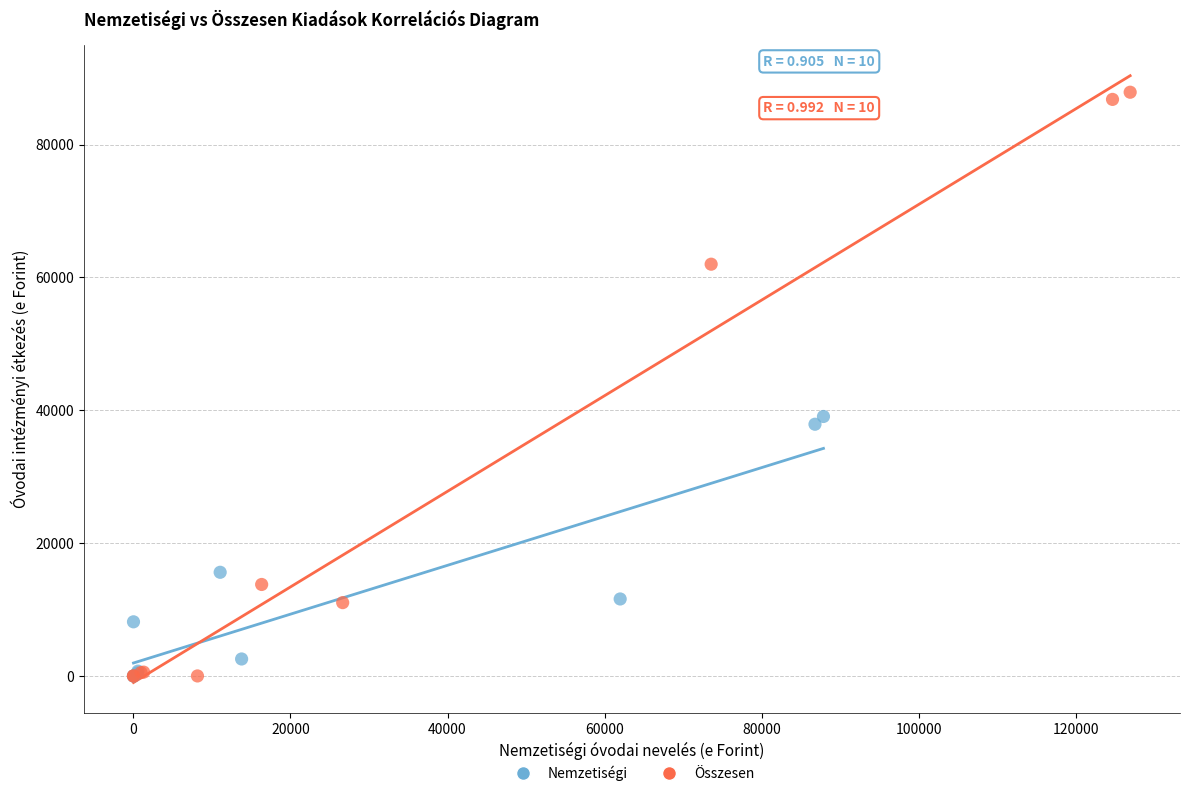

Which series contains the highest Y value?

Összesen